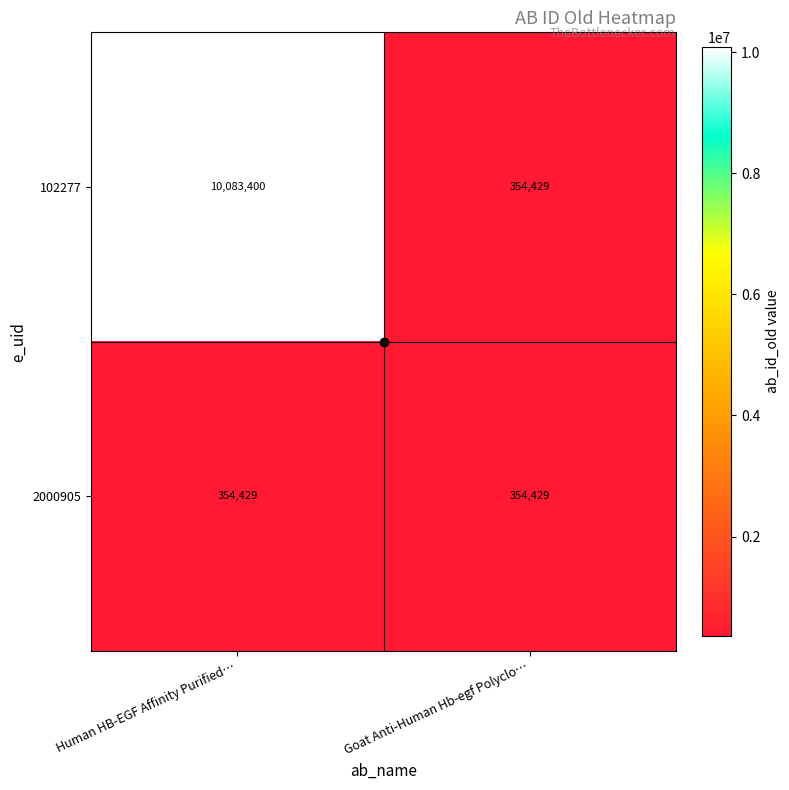

Which series changed the most between Human HB-EGF Affinity Purified… and Goat Anti-Human Hb-egf Polyclo…?

102277